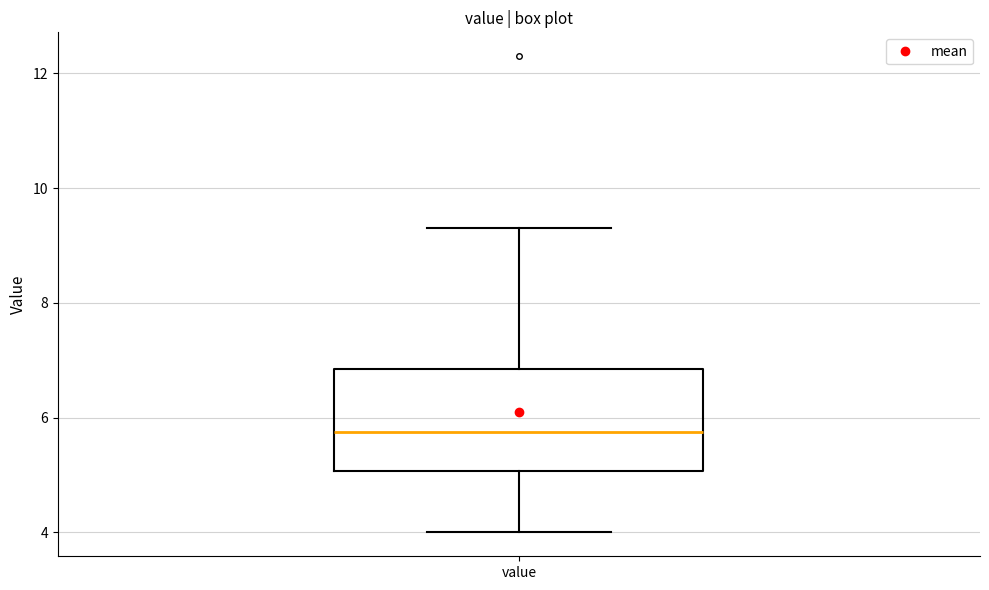

Read this box plot against the y-axis: the position of the median line, the range covered by the box, and the ends of both whiskers. The values are not printed on the chart, so give them approximately, as read against the axis.

median 5.8, box 5.0 to 6.8, whiskers 4.0 to 9.4